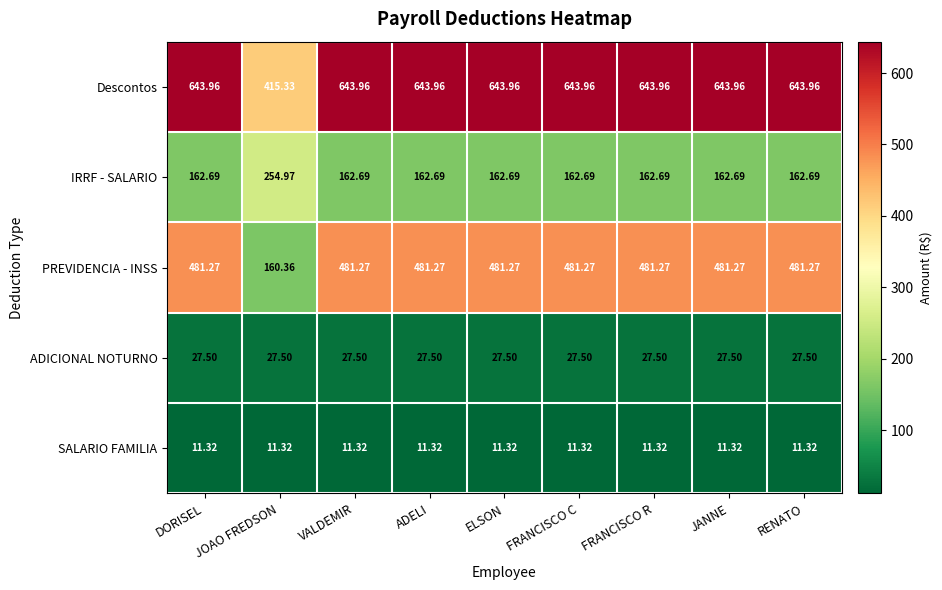

Where is PREVIDENCIA - INSS nearest to the value 320?

JOAO FREDSON